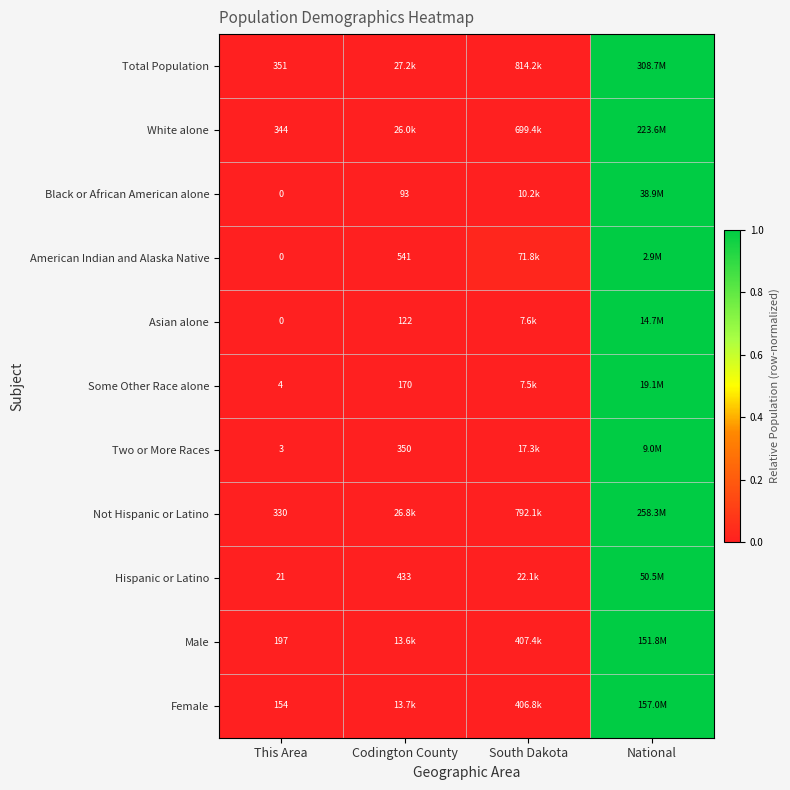

Is the value of Asian alone at Codington County greater than the value of Female at This Area?

No